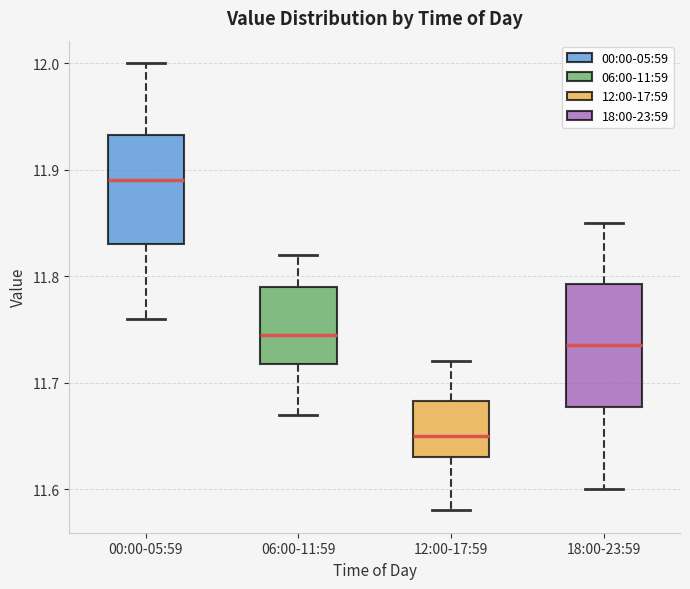

Reading left to right, read every box against the y-axis: the position of its median line, the range the box covers, and the ends of its whiskers. The values are not printed on the chart, so give them approximately, as read against the axis.

00:00-05:59: median 11.89, box 11.83 to 11.93, whiskers 11.76 to 12.00
06:00-11:59: median 11.75, box 11.72 to 11.79, whiskers 11.67 to 11.82
12:00-17:59: median 11.65, box 11.63 to 11.68, whiskers 11.58 to 11.72
18:00-23:59: median 11.74, box 11.68 to 11.79, whiskers 11.60 to 11.85